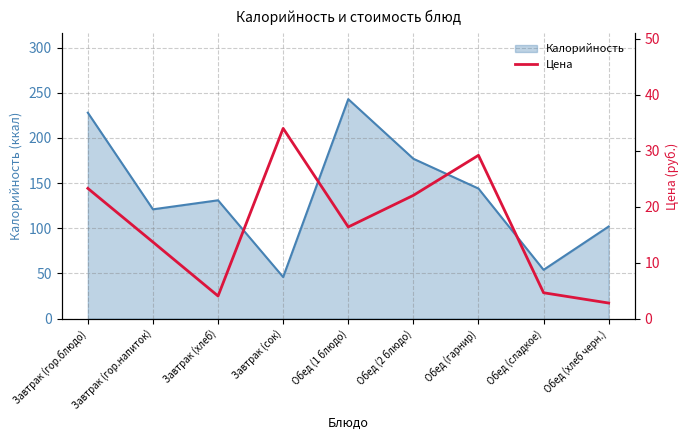

List the labels in order of Калорийность value, largest first.

Обед (1 блюдо), Завтрак (гор.блюдо), Обед (2 блюдо), Обед (гарнир), Завтрак (хлеб), Завтрак (гор.напиток), Обед (хлеб черн.), Обед (сладкое), Завтрак (сок)